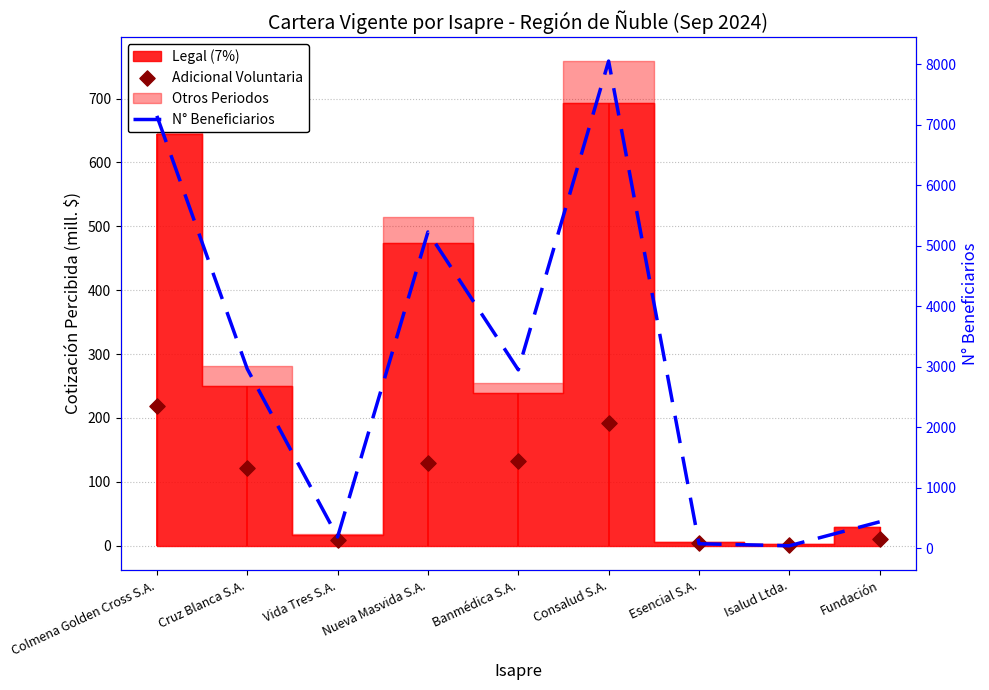

Is the value of N° Beneficiarios at Isalud Ltda. greater than the value of Adicional Voluntaria at Fundación?

Yes